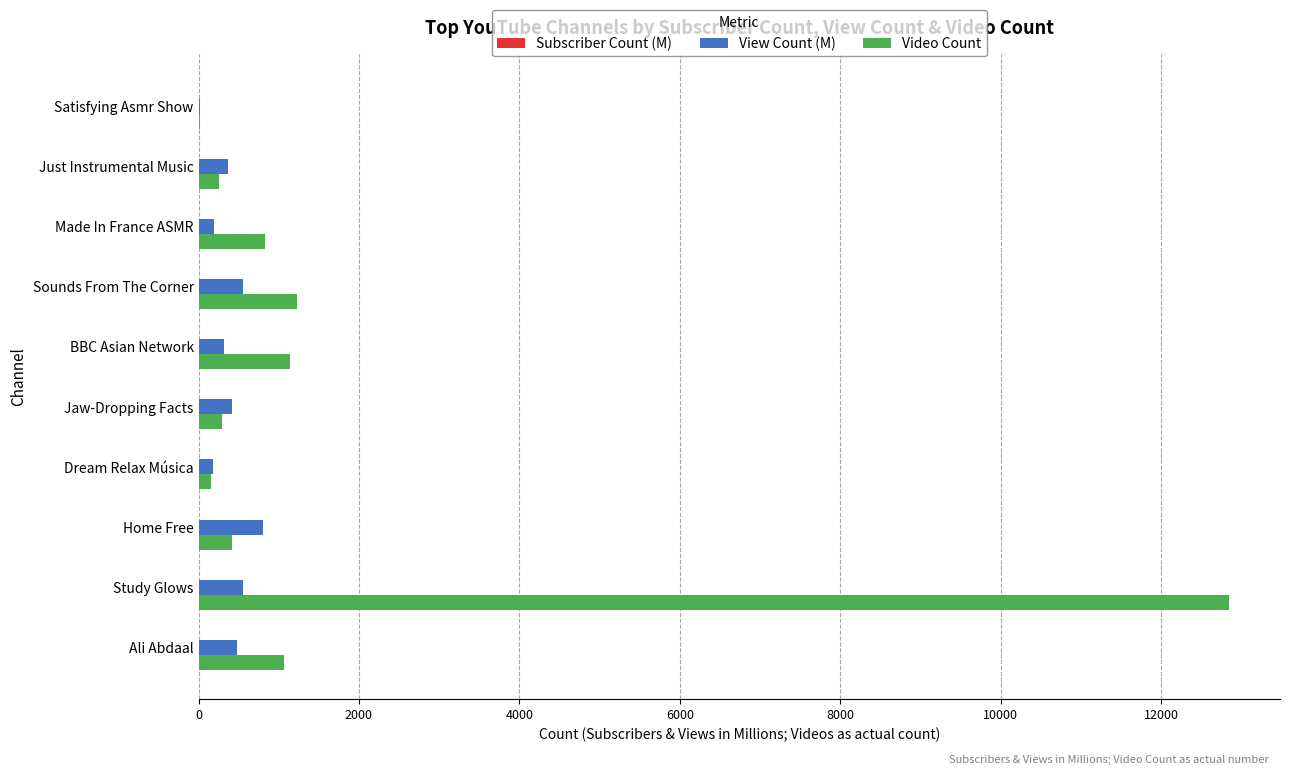

Which series has the largest total across all categories?

Video Count